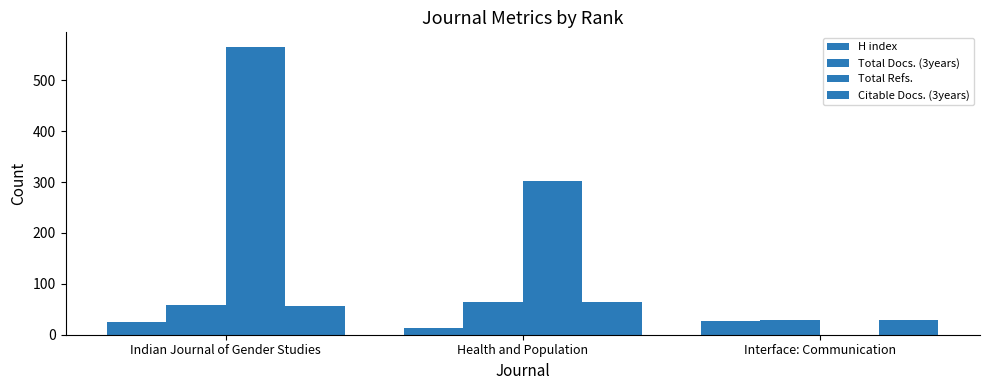

How many groups of bars are there?

3